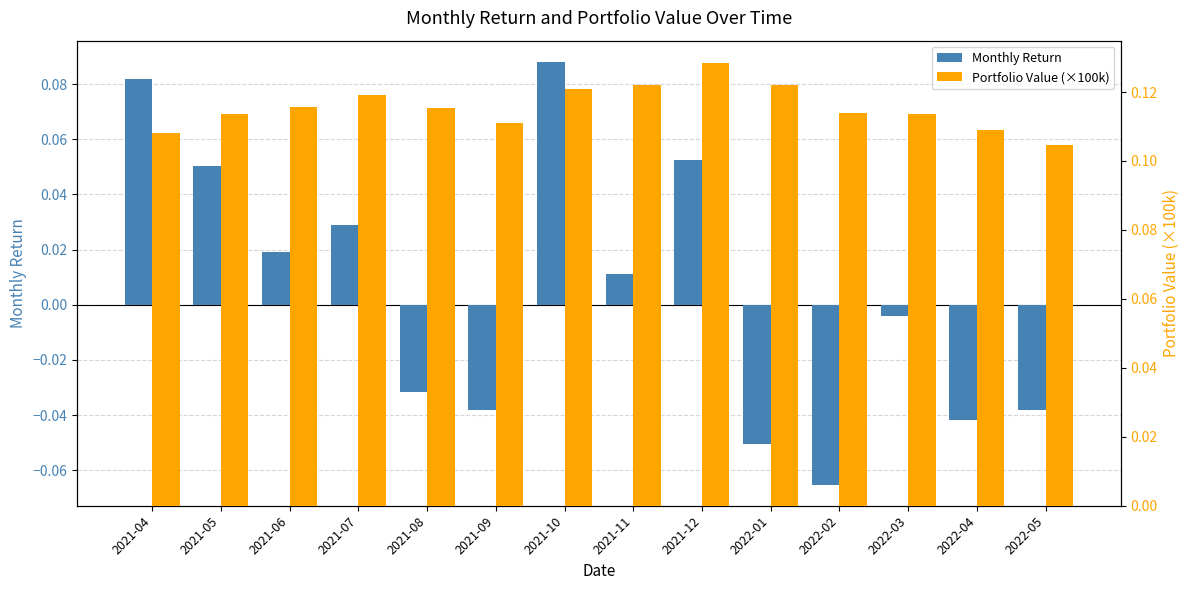

What is the difference between the highest and lowest values at 2022-02?

0.2